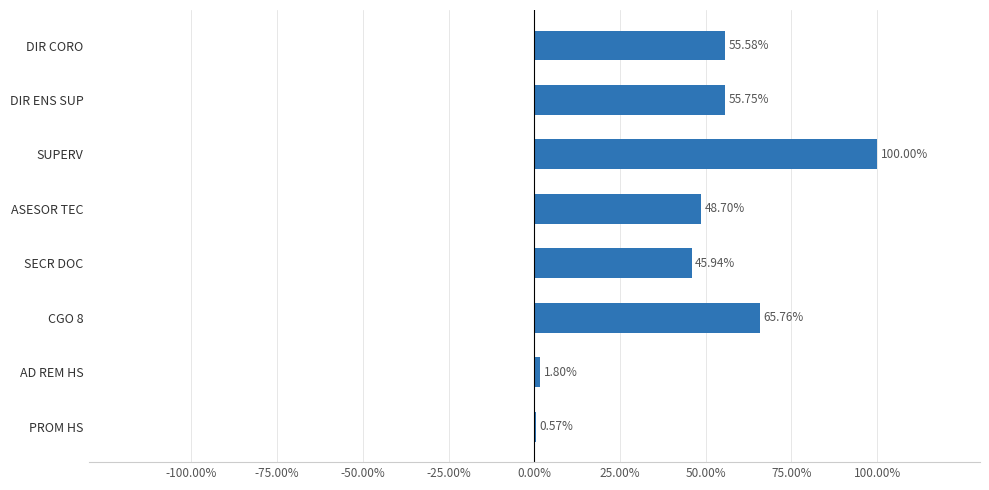

List the labels in order of value, largest first.

SUPERV, CGO 8, DIR ENS SUP, DIR CORO, ASESOR TEC, SECR DOC, AD REM HS, PROM HS